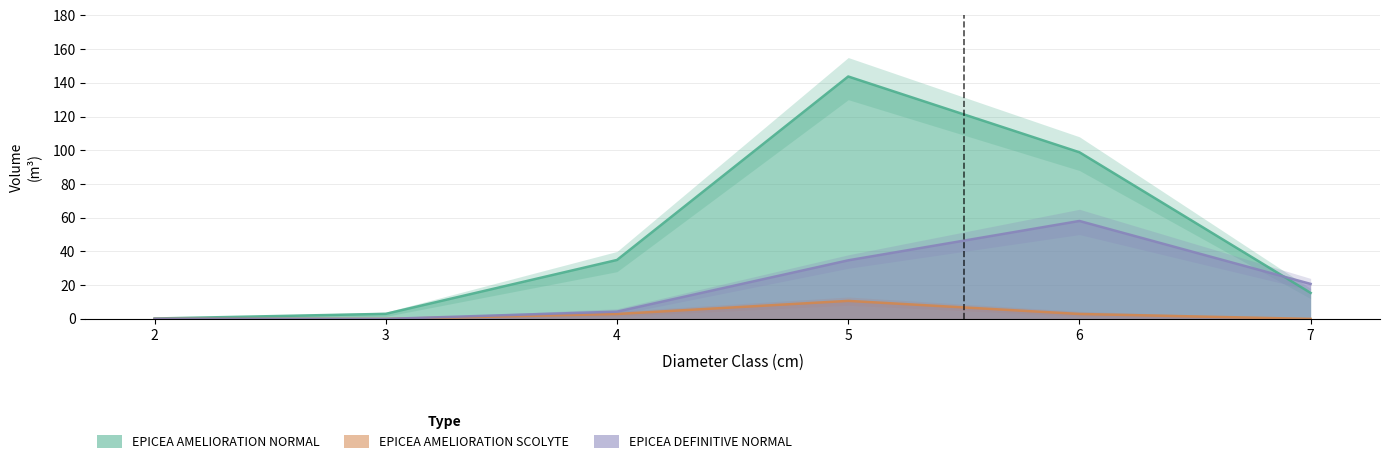

How many positive values does the EPICEA DEFINITIVE NORMAL series have?

4